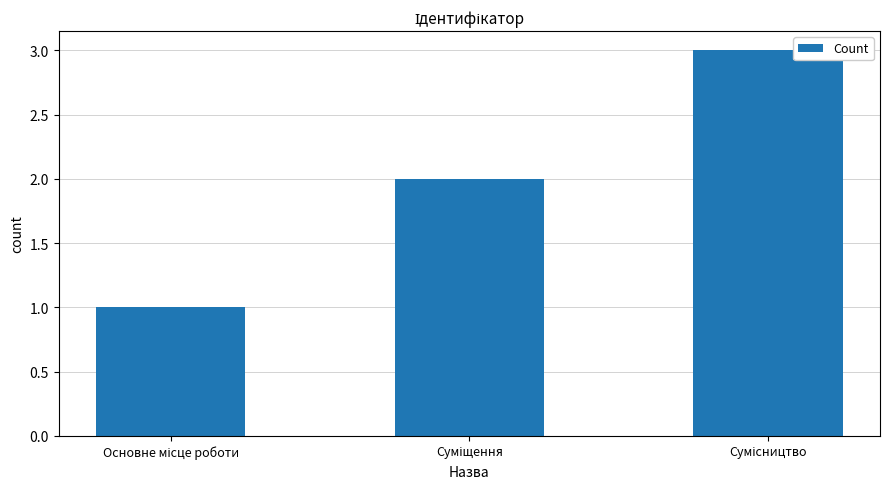

What is the maximum value shown in the chart?

3